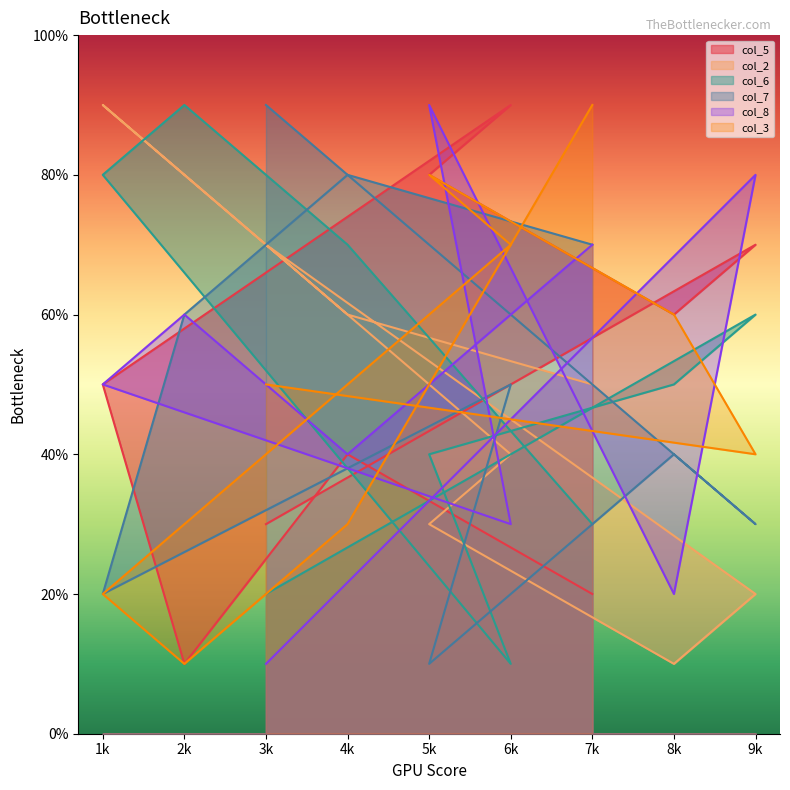

Which series has the largest range (max minus min)?

col_5